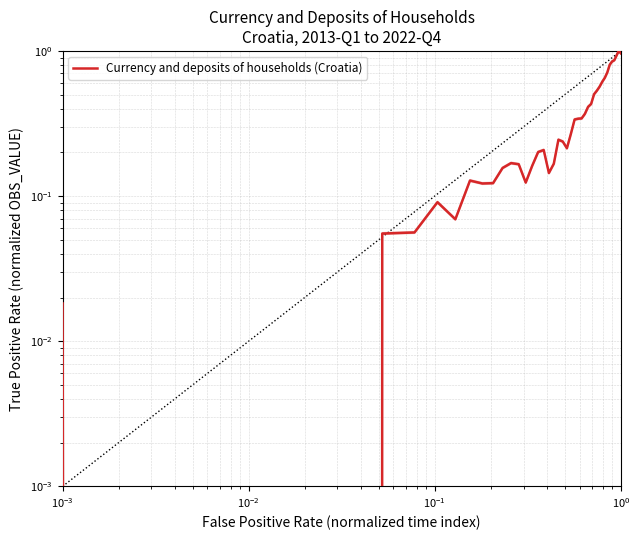

True or false: the data has more than 1 interior local peaks.

True